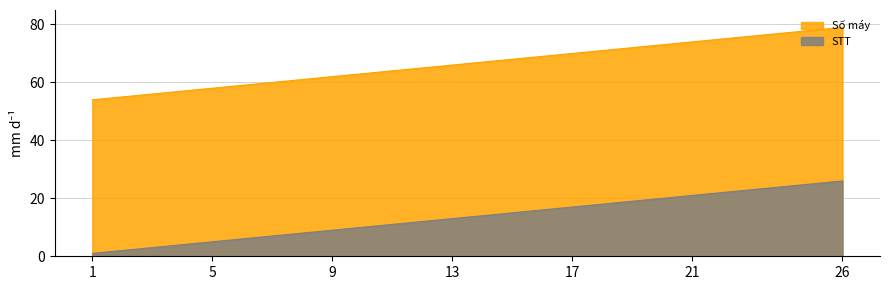

What is the sum of the STT values at 3 and 4?

7